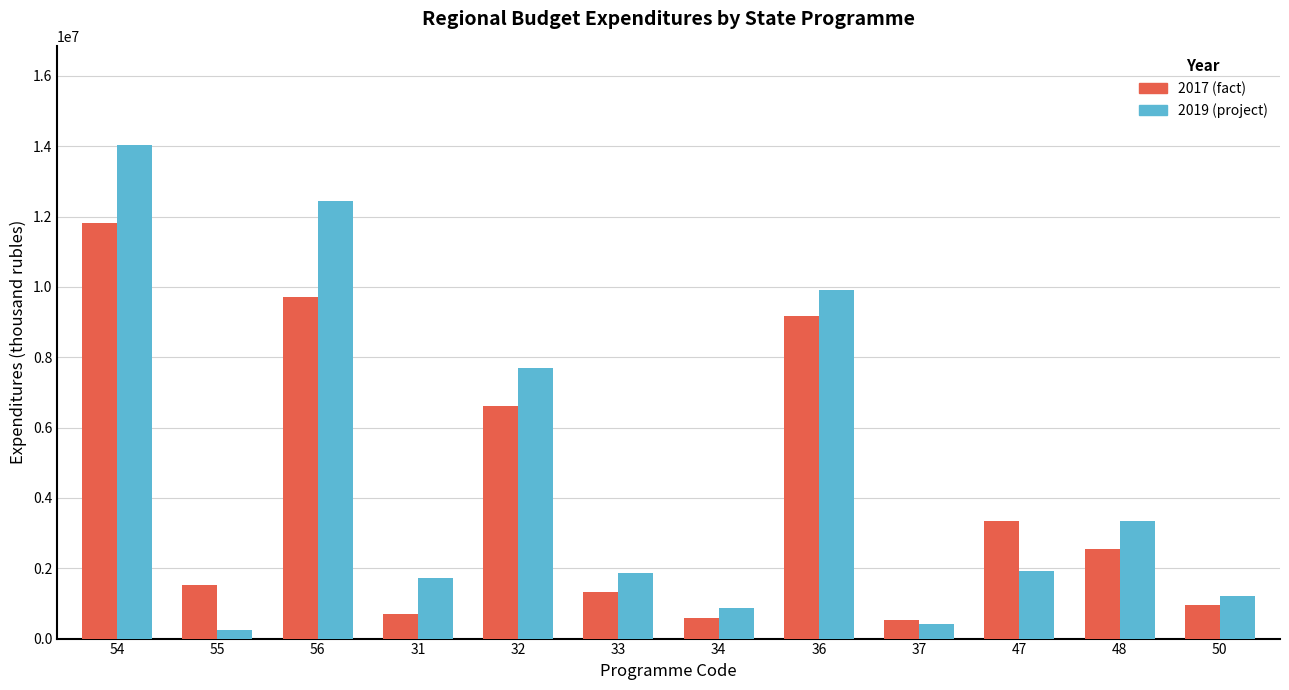

At 47, list the series in order from smallest to largest.

2019 (project), 2017 (fact)